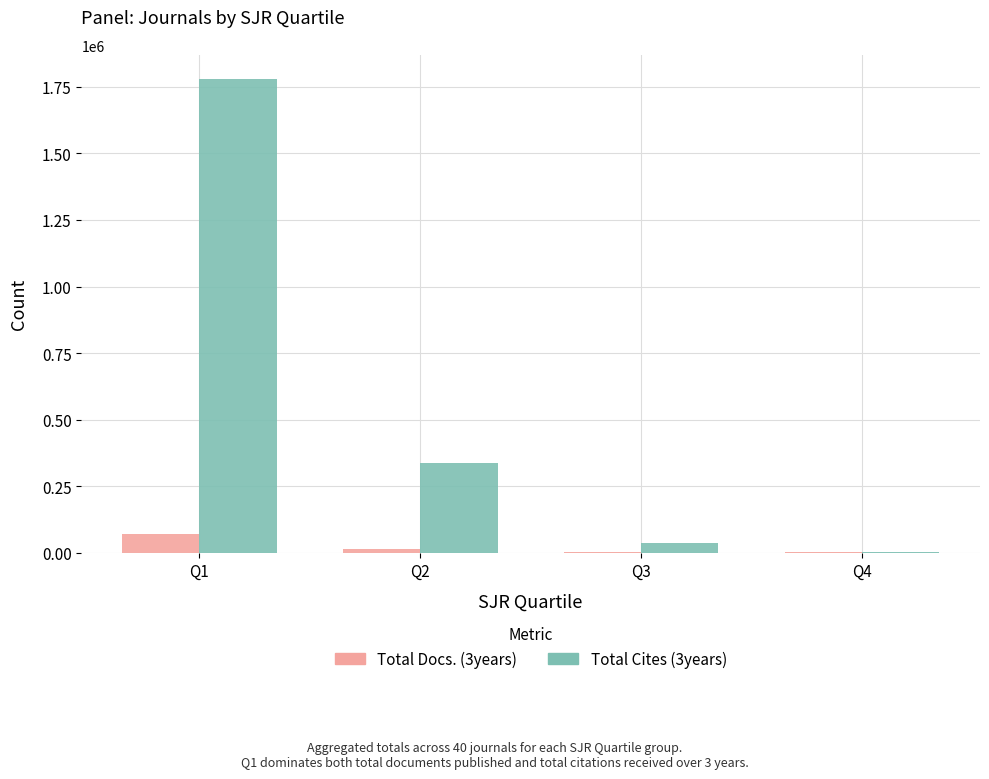

Which category has the highest value across all series?

Q1